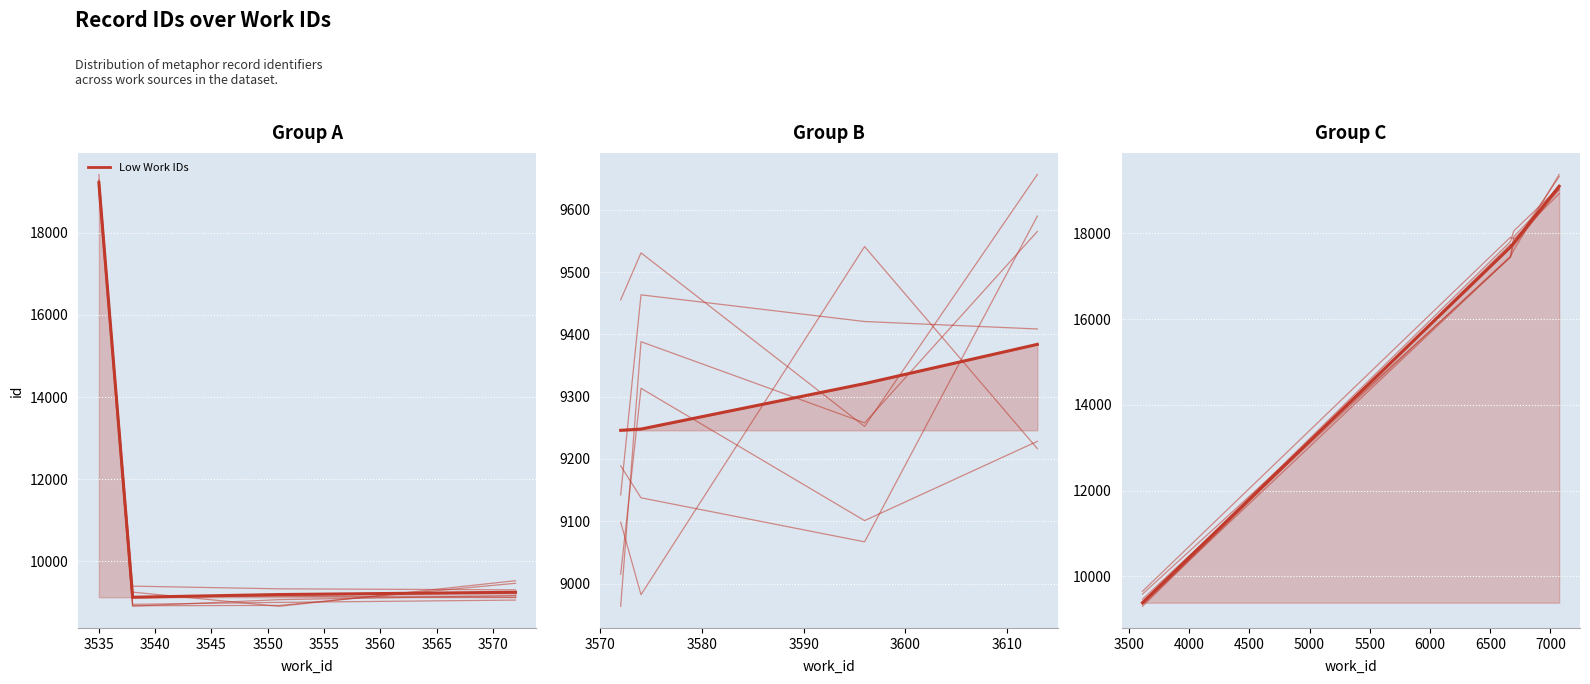

What is the highest value of the work_id series?

7072